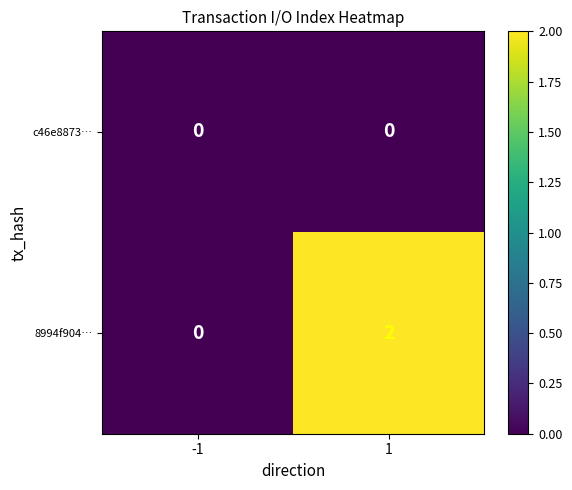

Which series has the largest range (max minus min)?

8994f904…